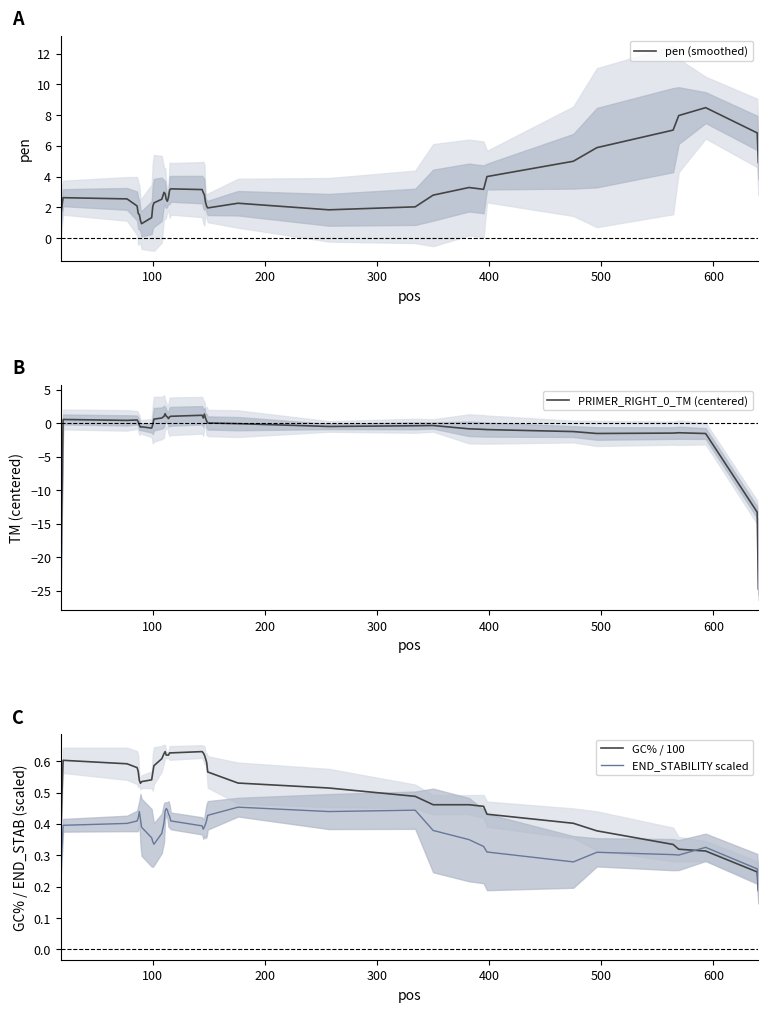

How many intersections are there between END_STABILITY scaled and GC% / 100?

1